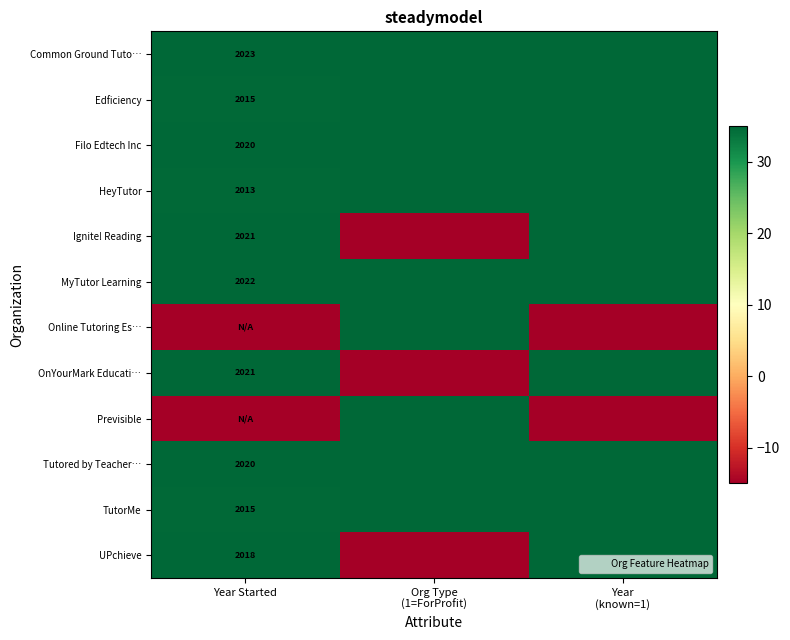

Is the value of UPchieve at Year Started greater than the value of TutorMe at Year Started?

Yes